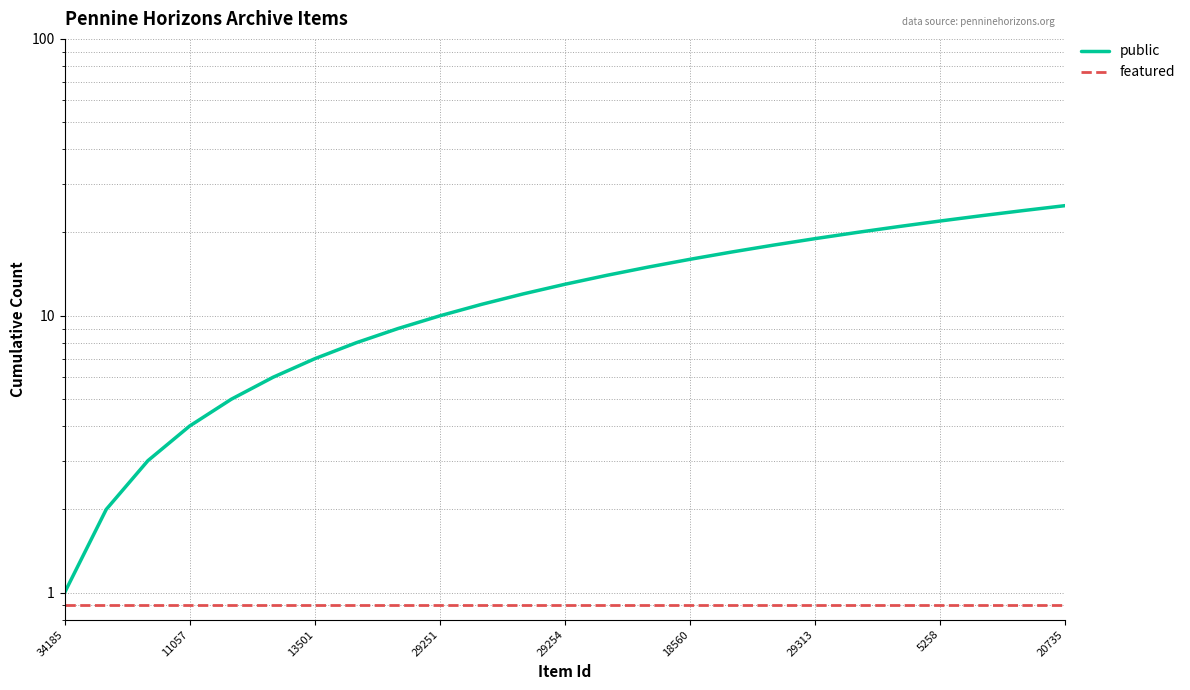

Which has a higher value, 22 or 9?

22